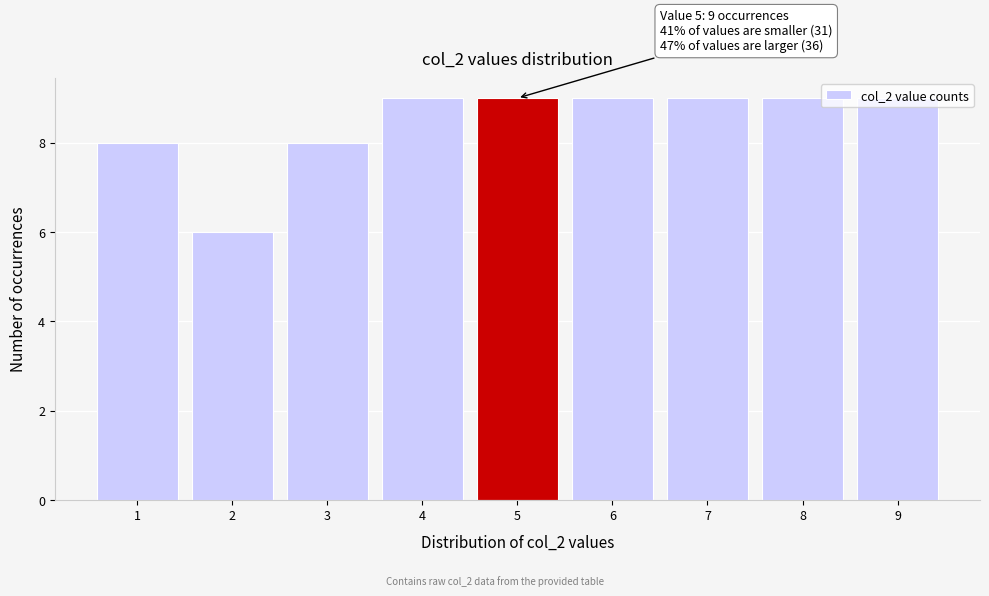

What value does the data have at 3?

8